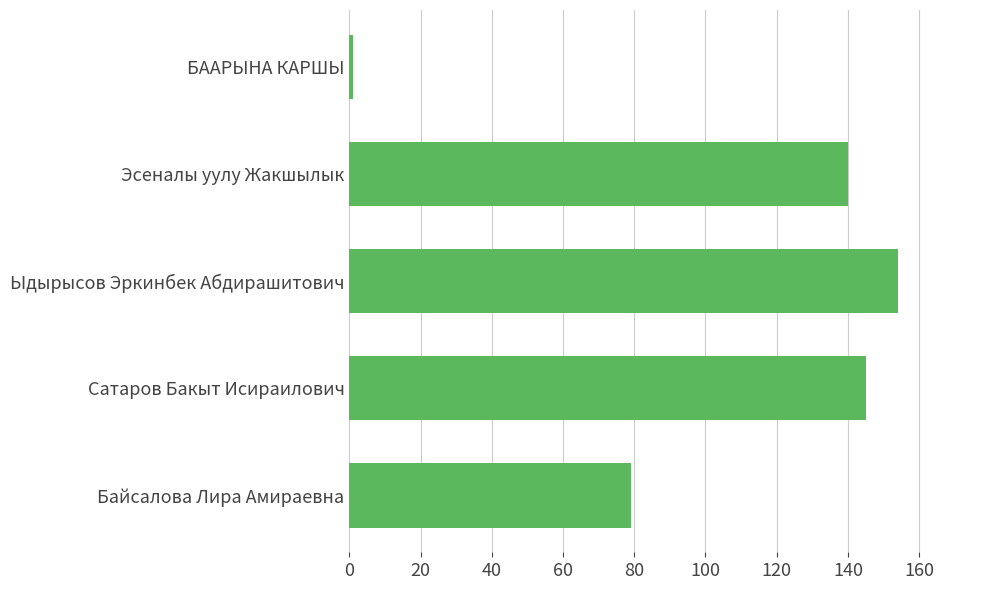

Are the bars grouped side by side (vs. stacked)?

No